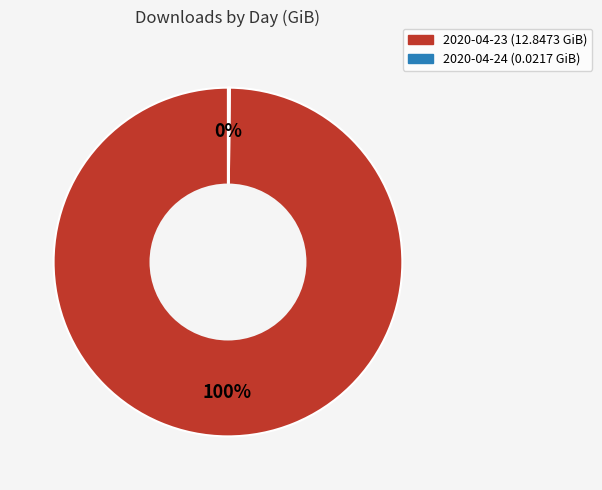

Is it true that 2020-04-23 is 100% of the pie?

True